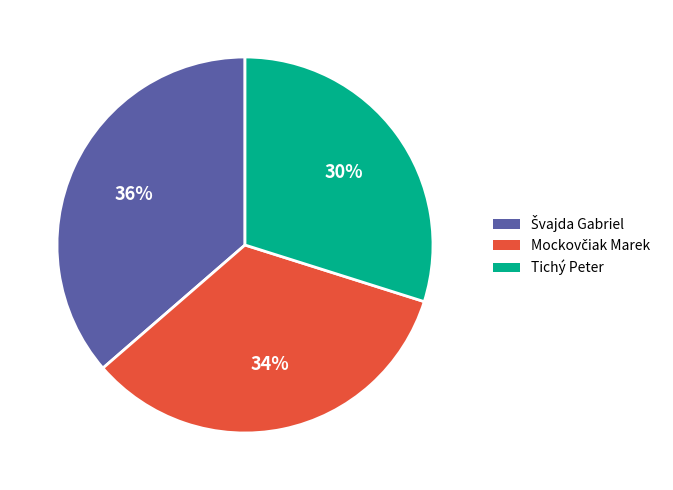

Is there a majority slice in this chart?

No